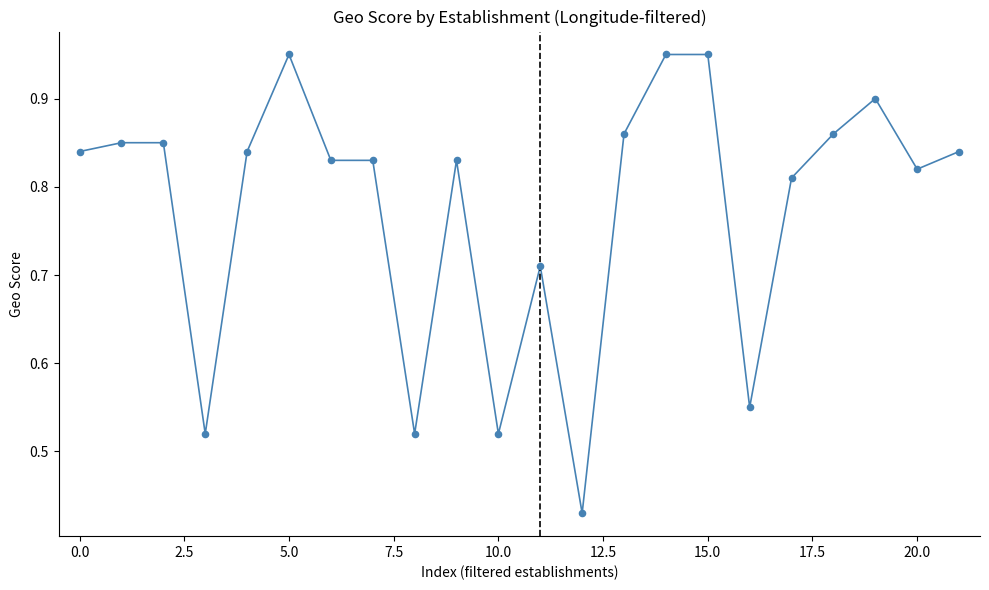

How many lines are shown in the chart?

1